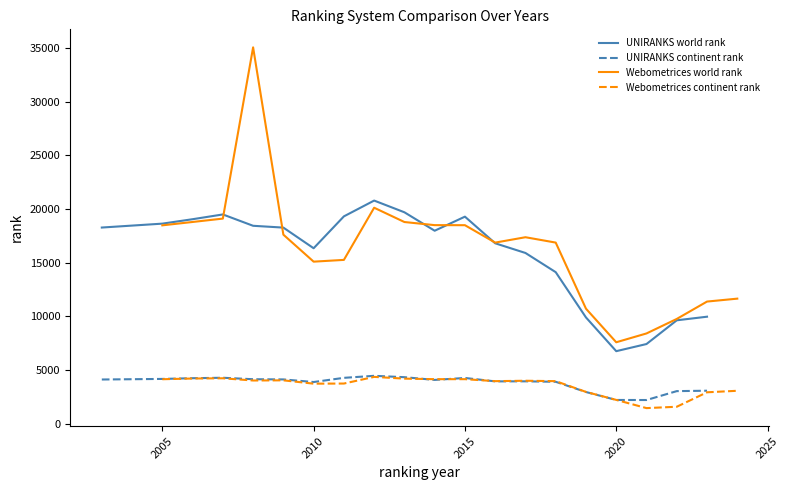

What is the maximum value shown in the chart?

35055